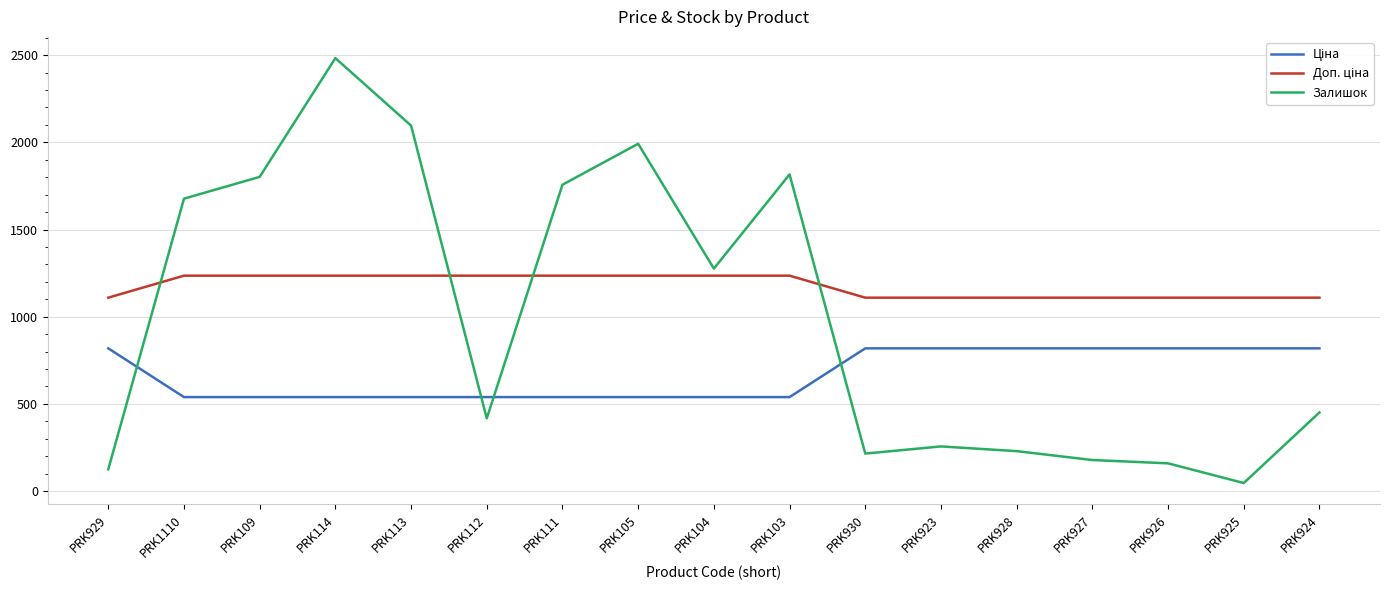

How many values in the Залишок series are below 451?

8